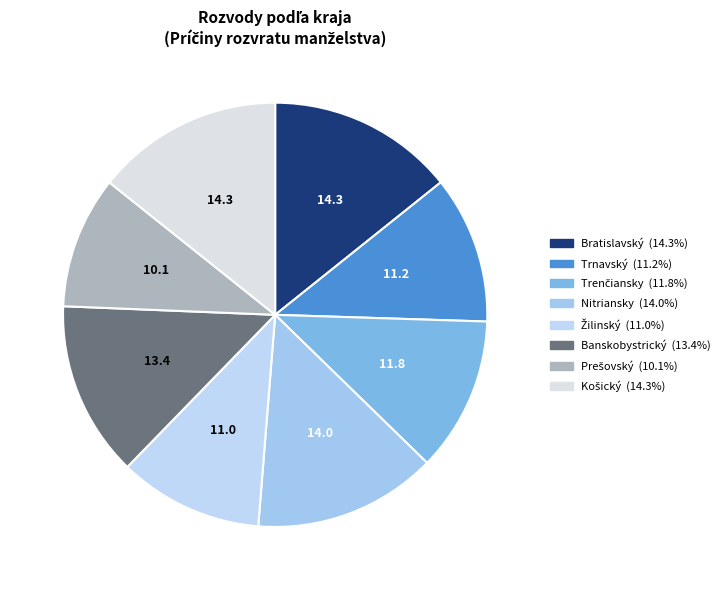

Count the number of slices in the pie.

8